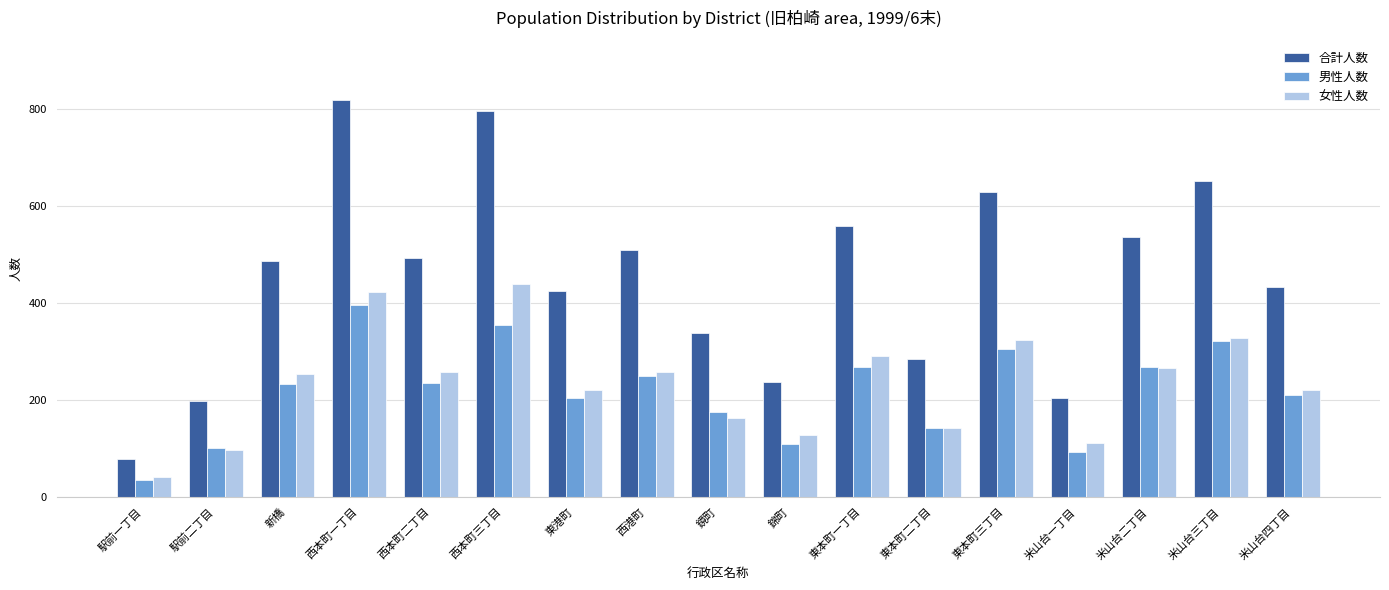

Is it true that 女性人数 equals 164 at 鏡町?

True